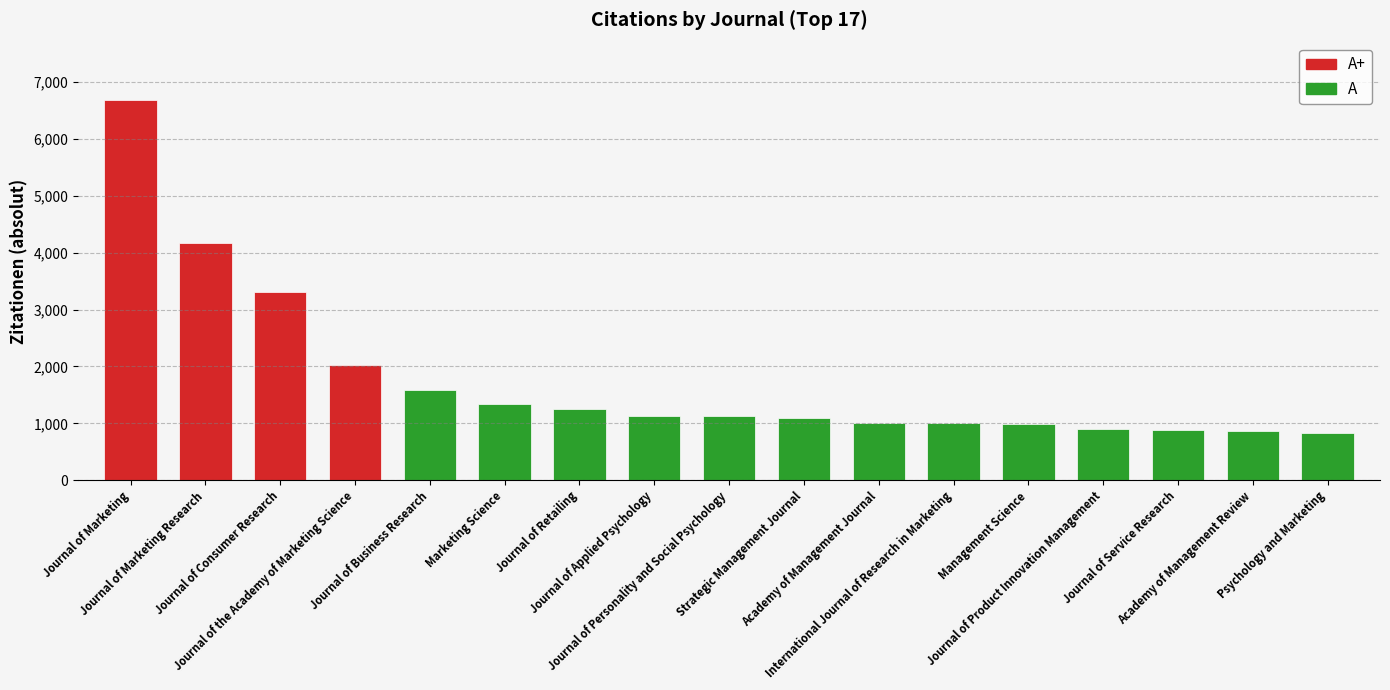

What is the minimum value shown in the chart?

830